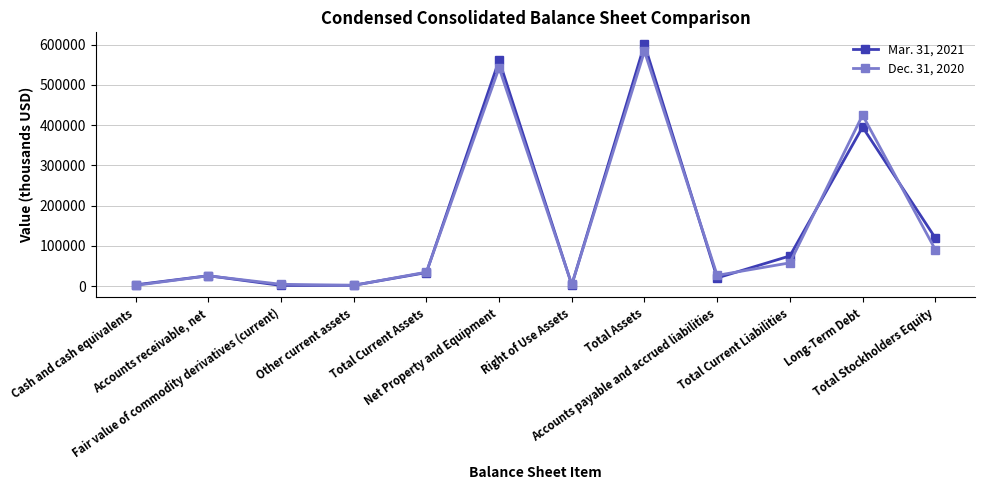

What is the sum of the Mar. 31, 2021 values at Accounts receivable, net and Fair value of commodity derivatives (current)?

28033